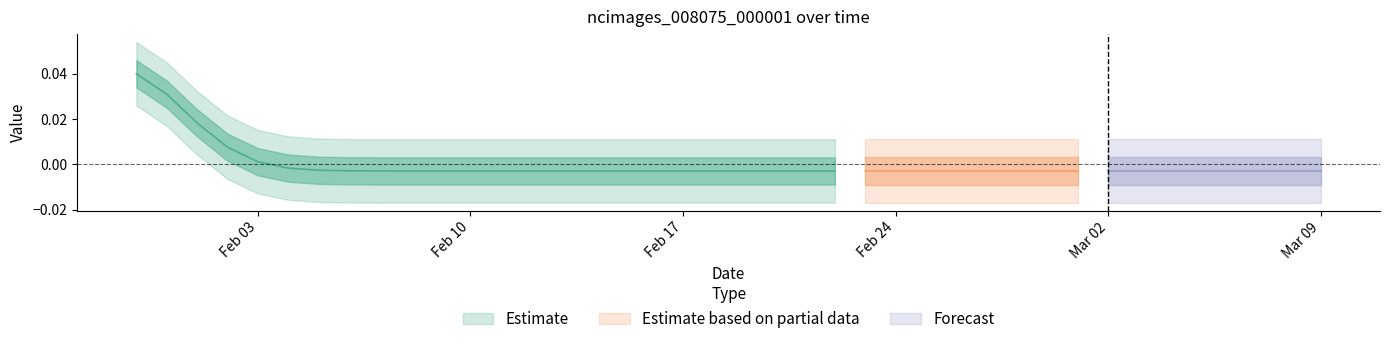

Rank the categories by value from lowest to highest.

1, 2, 3, 4, 5, 6, 7, 8, 9, 10, 11, 12, 13, 14, 15, 16, 17, 18, 19, 20, 21, 22, 23, 24, 25, 26, 27, 28, 29, 30, 31, 32, 33, 34, 35, 36, 37, 38, 39, 0